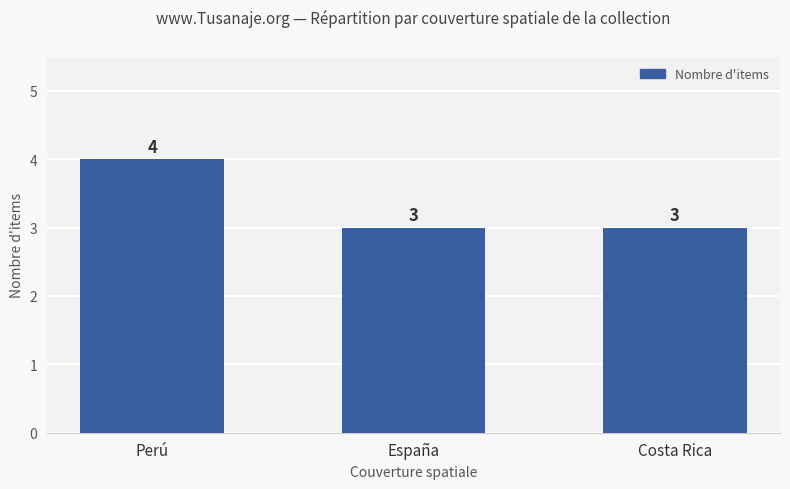

What is the sum of the values at España and Perú?

7